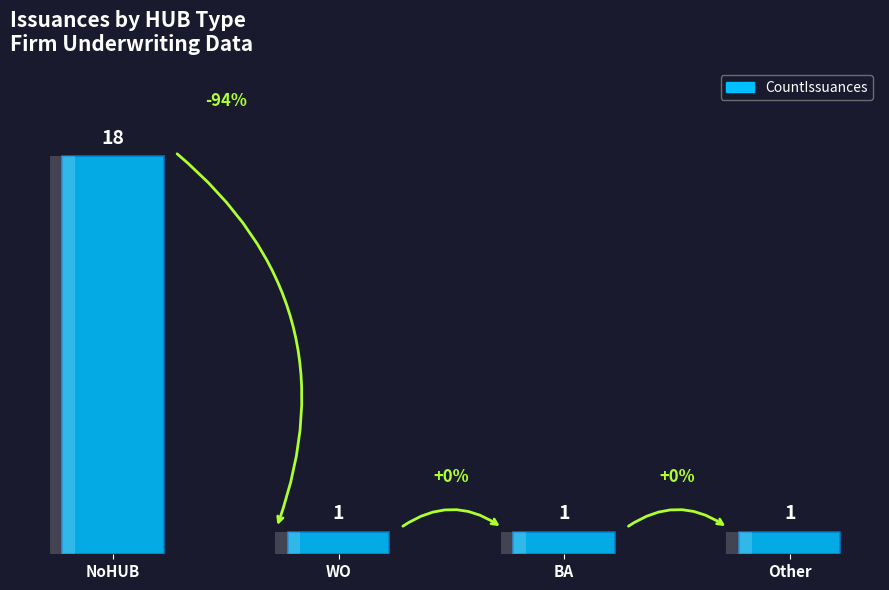

Reading left to right, transcribe all the data shown in this chart.

18	1	1	1